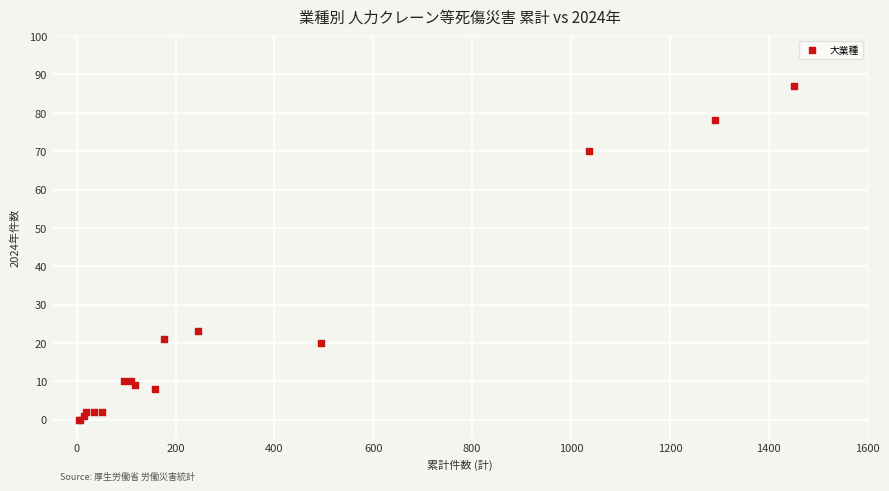

What Y value in the scatter plot is closest to 43?

23